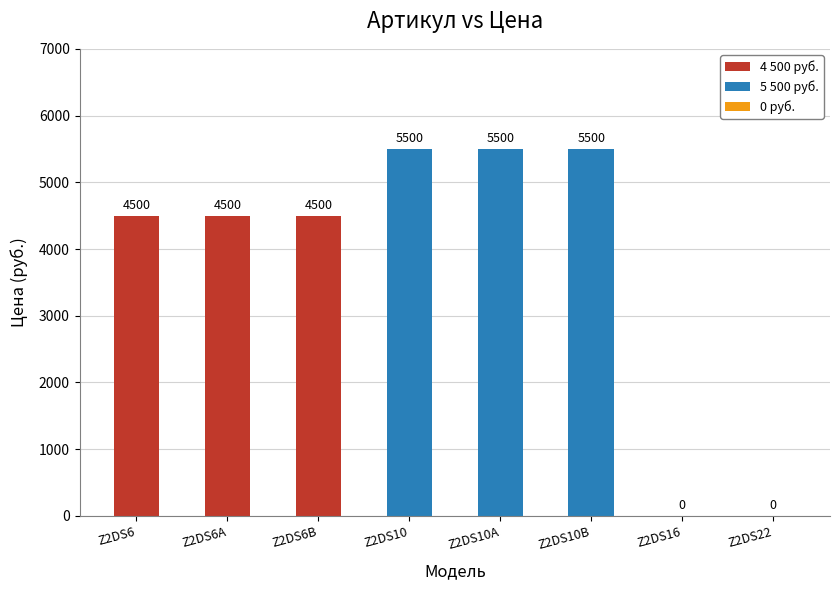

What is the sum of all values?

30000